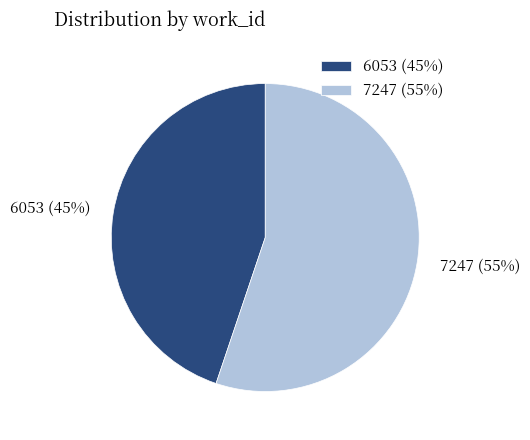

What is the largest slice in the pie chart?

7247